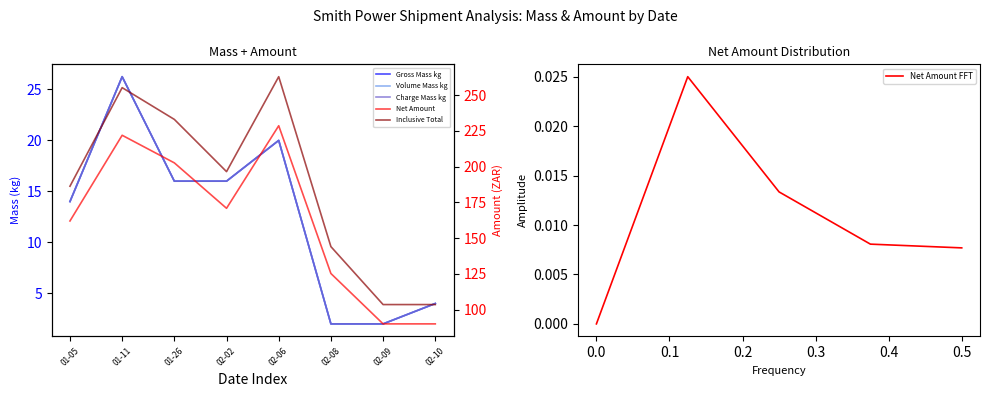

At how many categories does at least one series exceed 163?

5